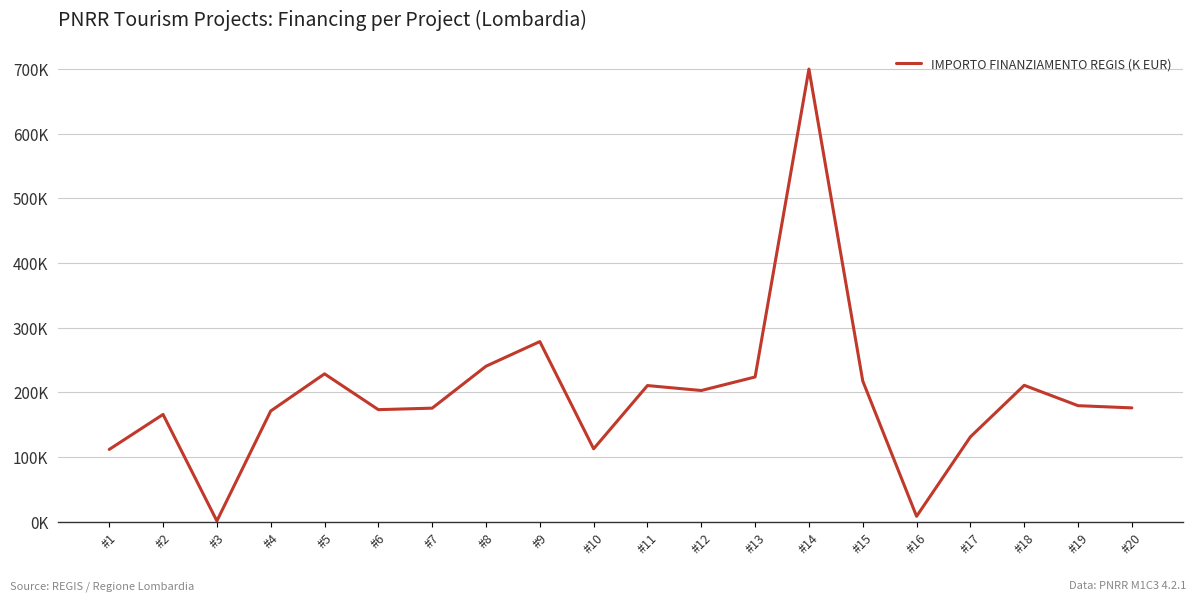

Is this an area chart (filled region under the line)?

No